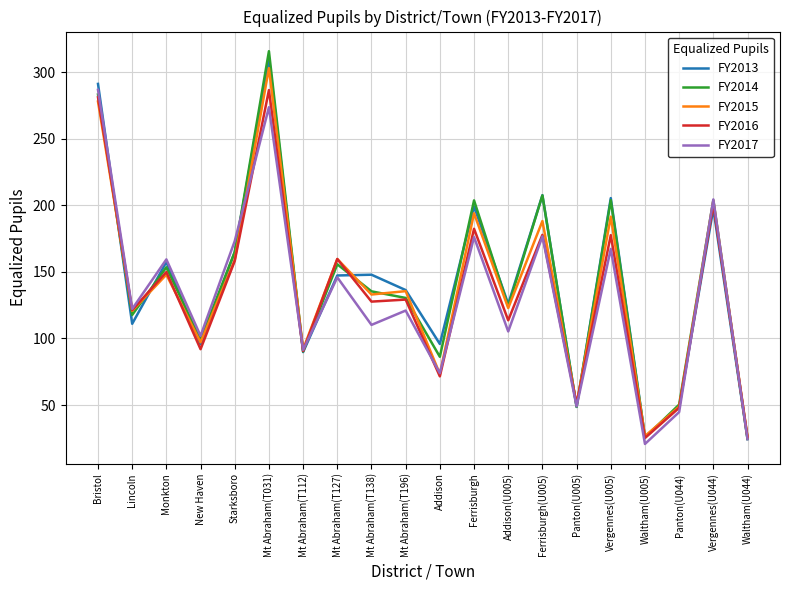

What are all the series names shown in the legend?

FY2013, FY2014, FY2015, FY2016, FY2017